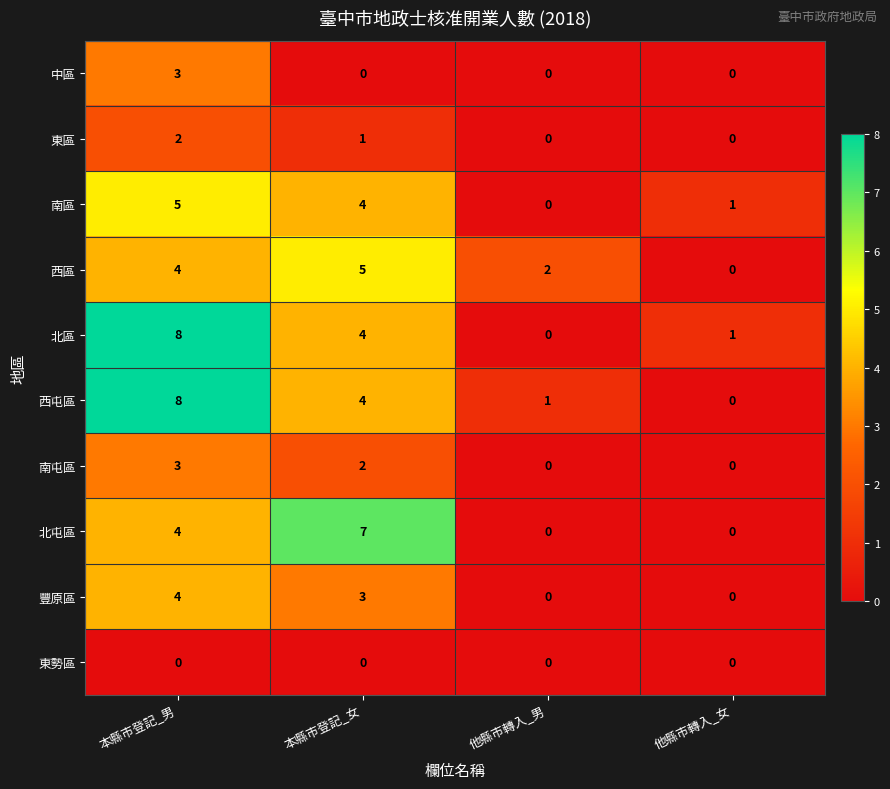

At how many categories does at least one series exceed 6?

2